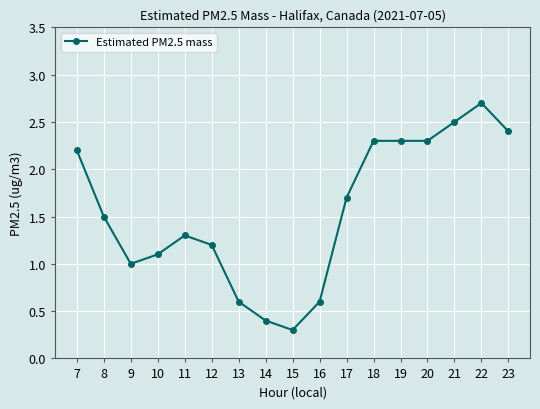

Does the chart display data point markers on the line(s)?

Yes